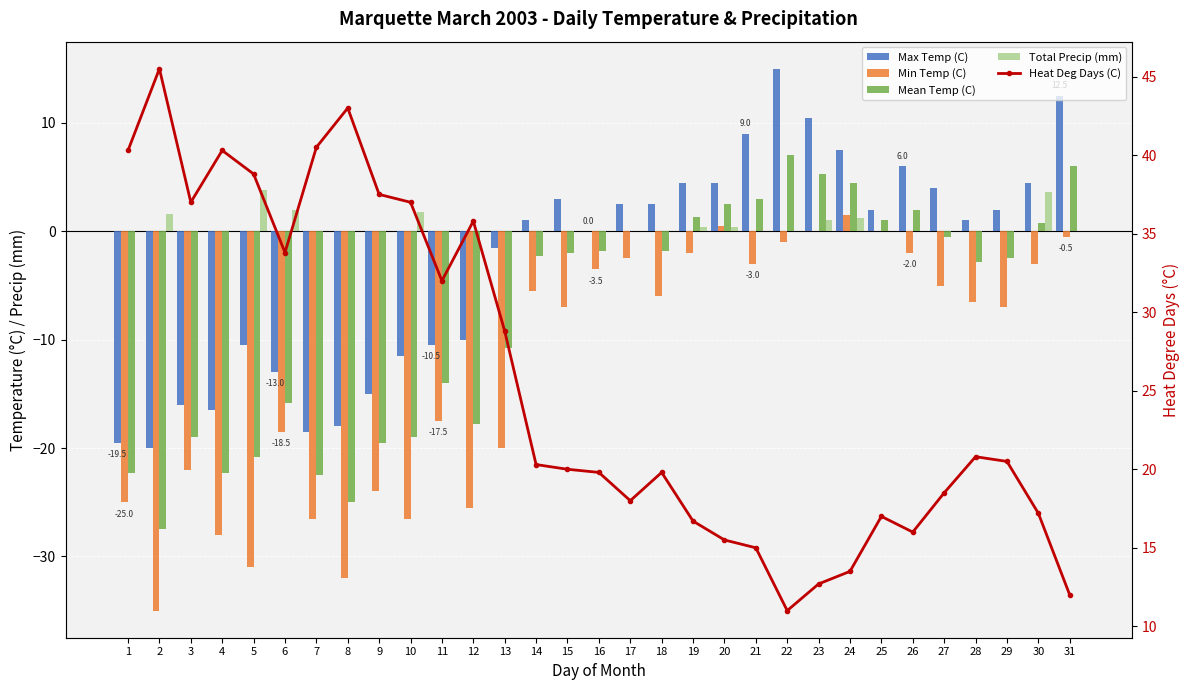

What is the average value of the Max Temp (C) series?

-2.9